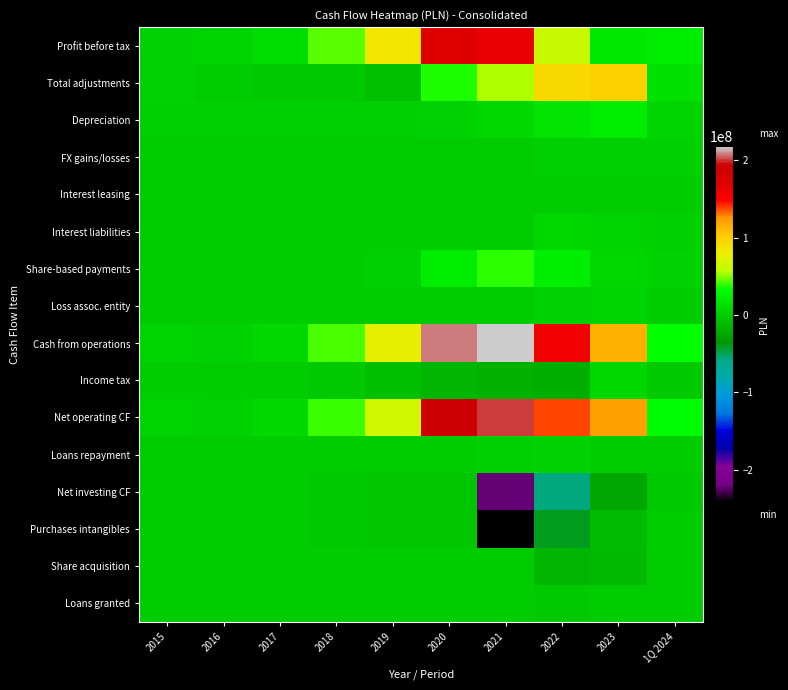

List the series in order of their peak value, lowest first.

Net investing CF, Purchases intangibles, Share acquisition, Loans granted, Interest leasing, FX gains/losses, Loans repayment, Loss assoc. entity, Interest liabilities, Income tax, Depreciation, Share-based payments, Total adjustments, Profit before tax, Net operating CF, Cash from operations